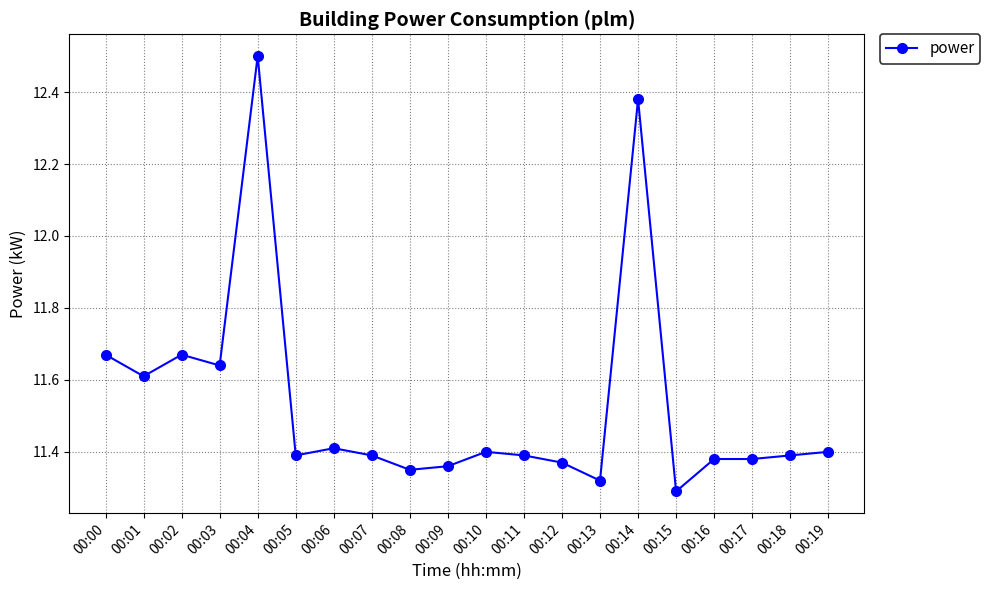

How many lines are shown in the chart?

1